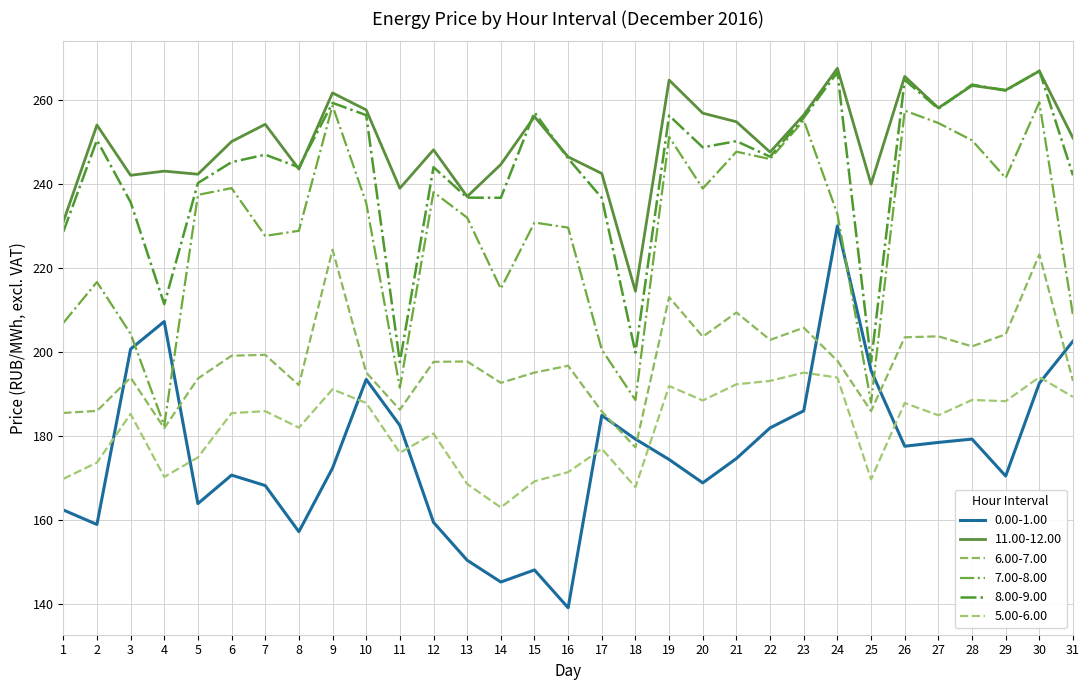

Which category has the highest value across all series?

24